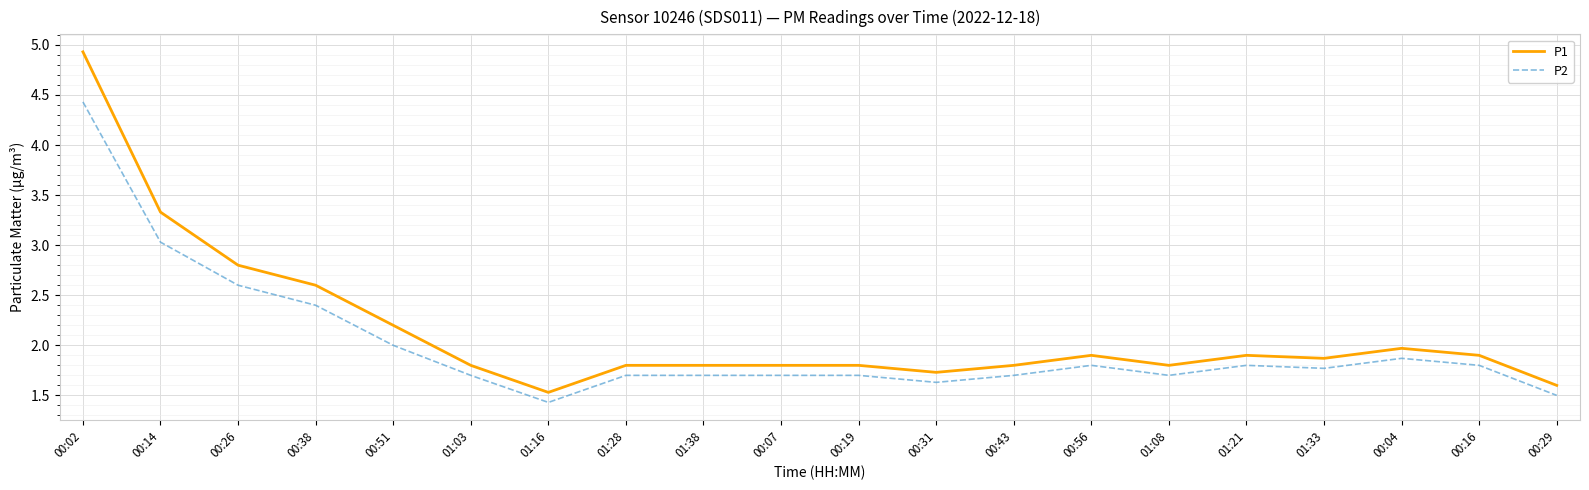

Does the chart display data point markers on the line(s)?

No